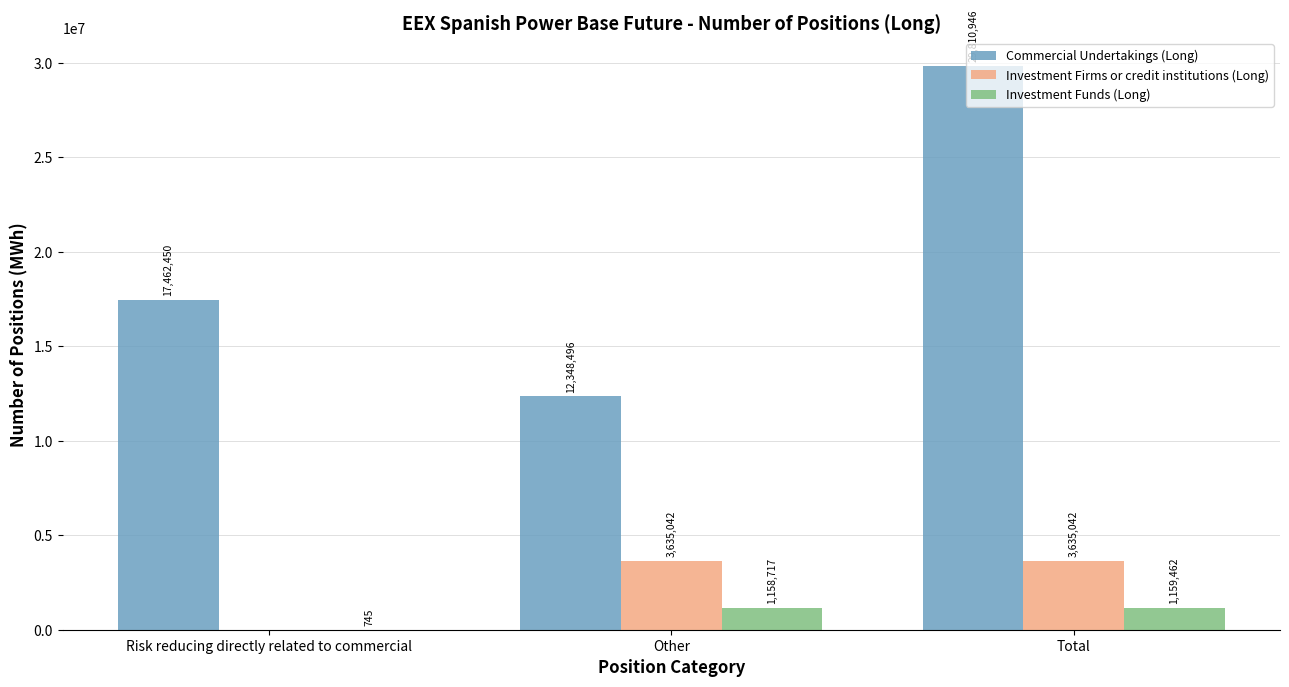

What is the maximum value for Commercial Undertakings (Long)?

29810946